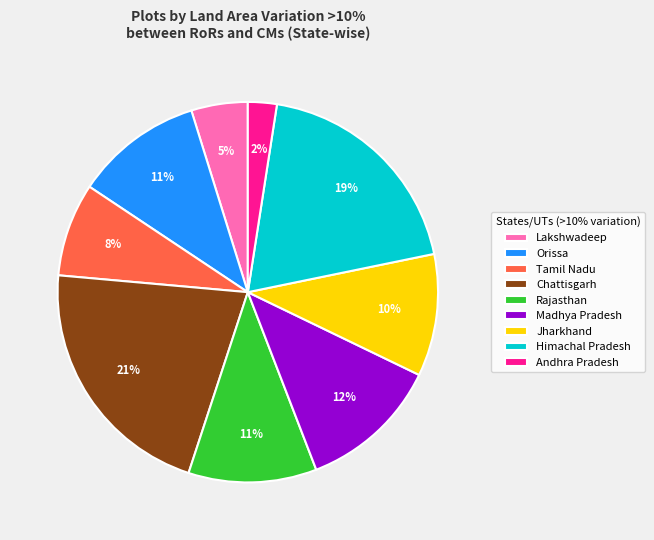

Is the sum of Lakshwadeep and Madhya Pradesh greater than half?

No